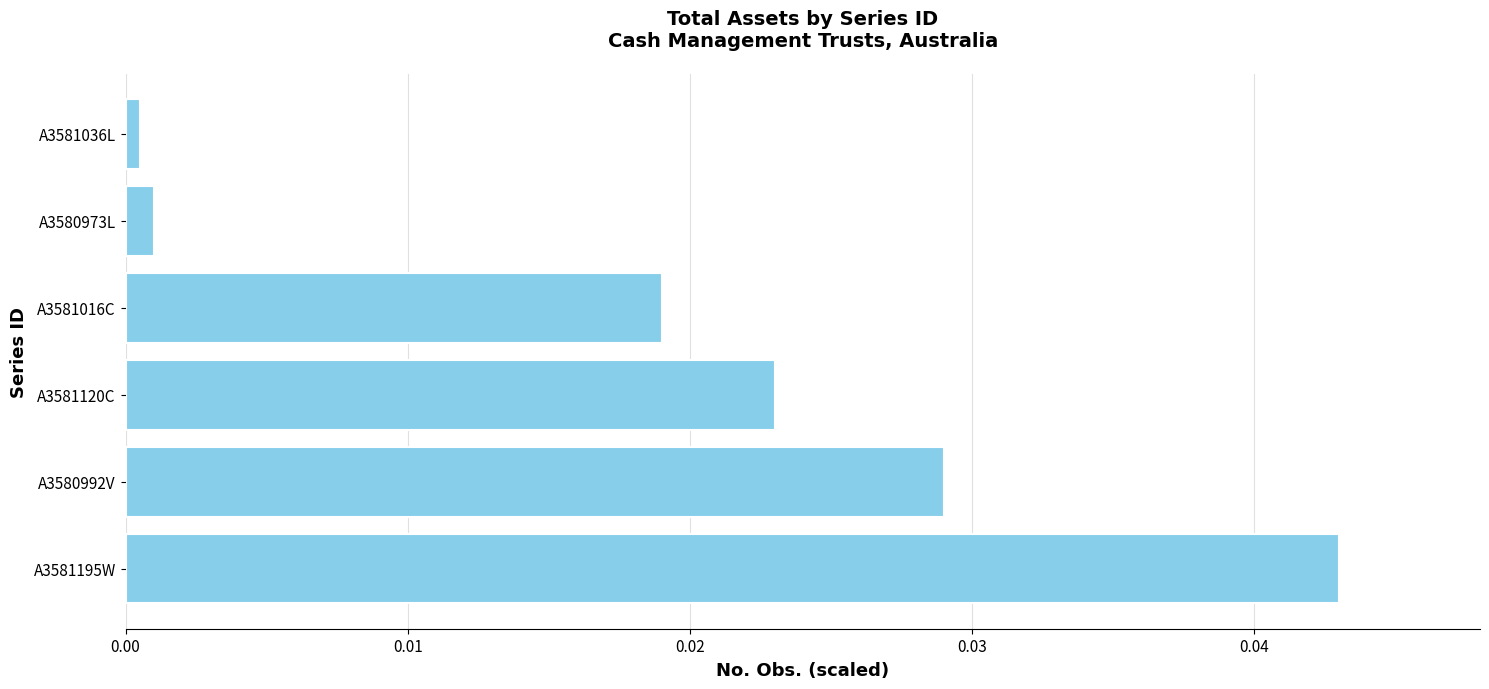

How many distinct data groups are displayed?

1